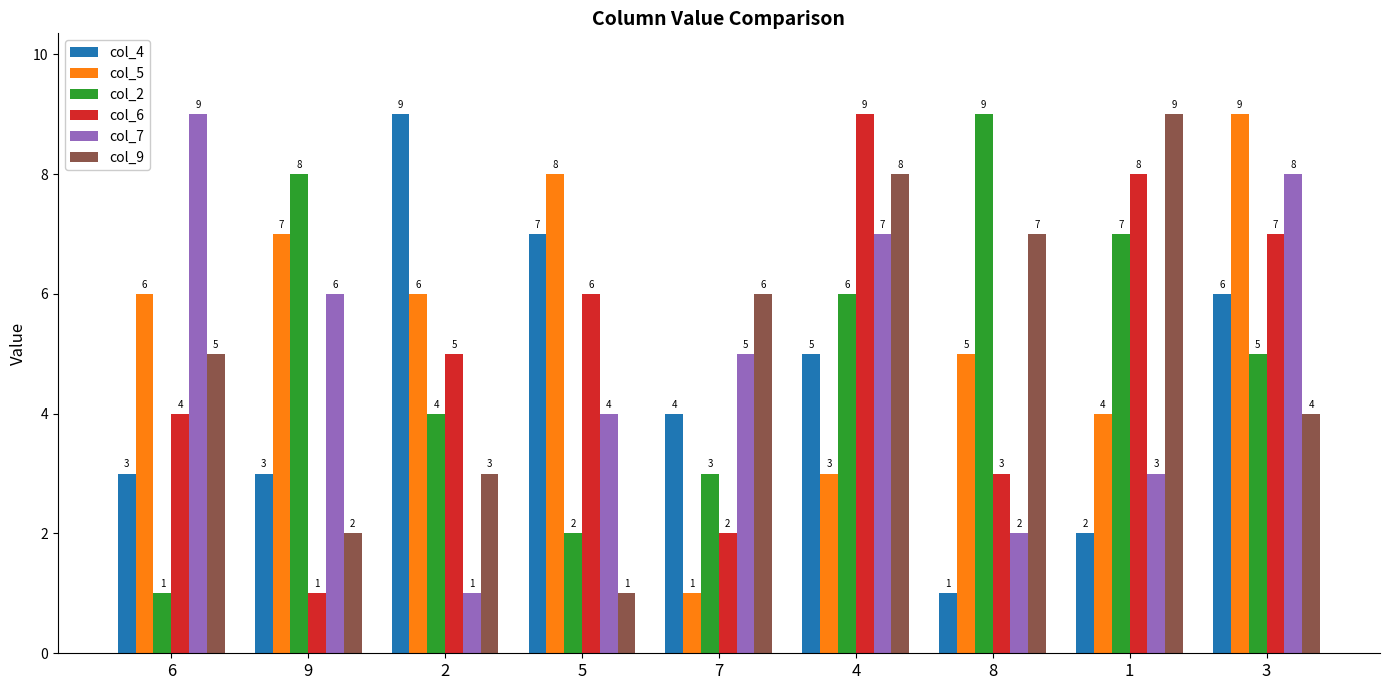

What position from the left is 1?

8